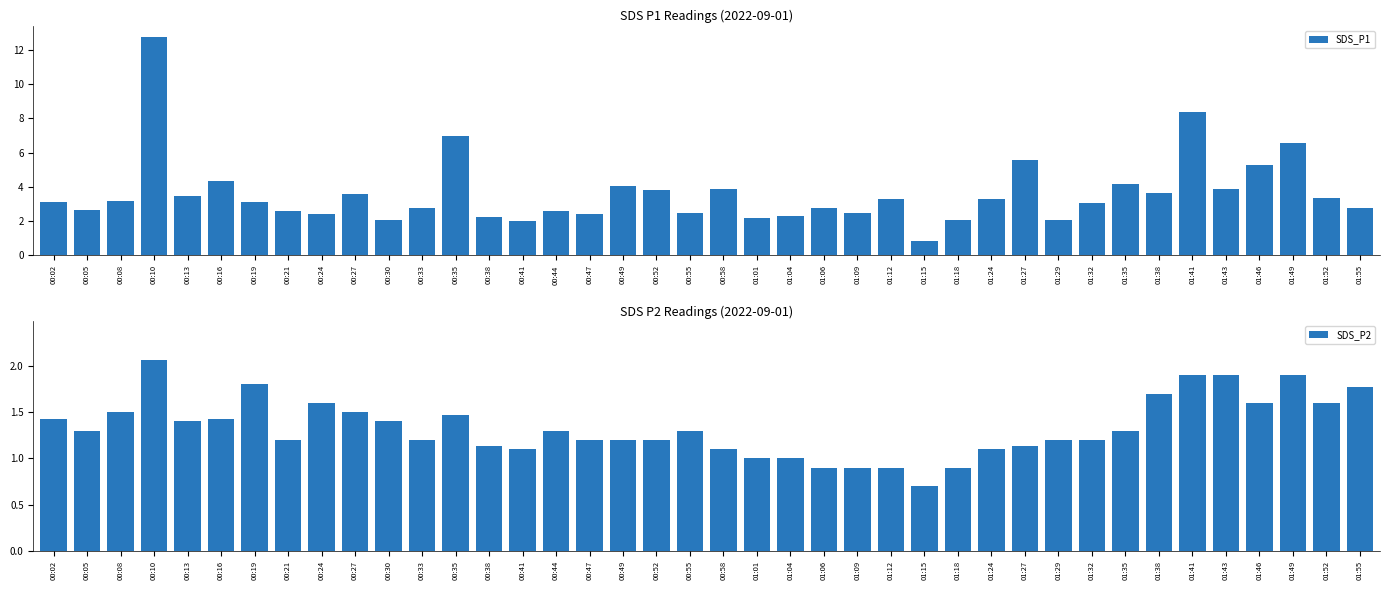

Read the SDS_P2 value at 00:08.

1.5